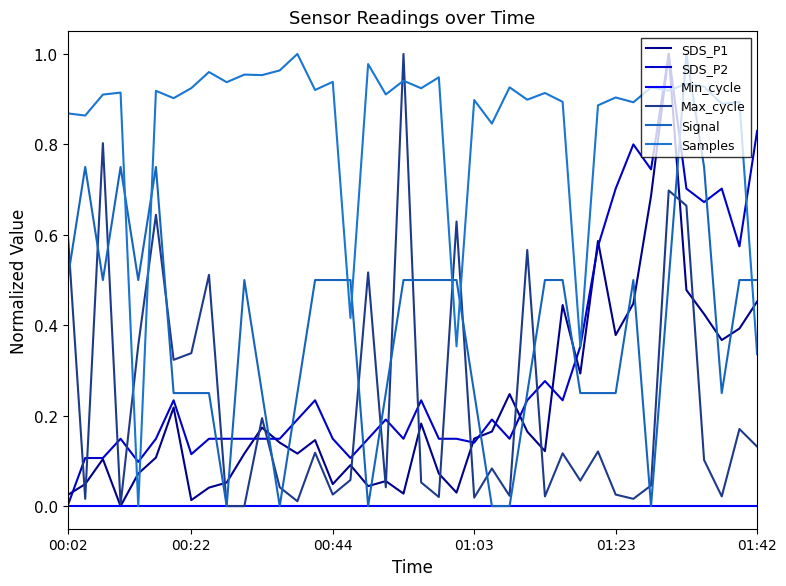

True or false: Max_cycle and Min_cycle cross at least once.

False